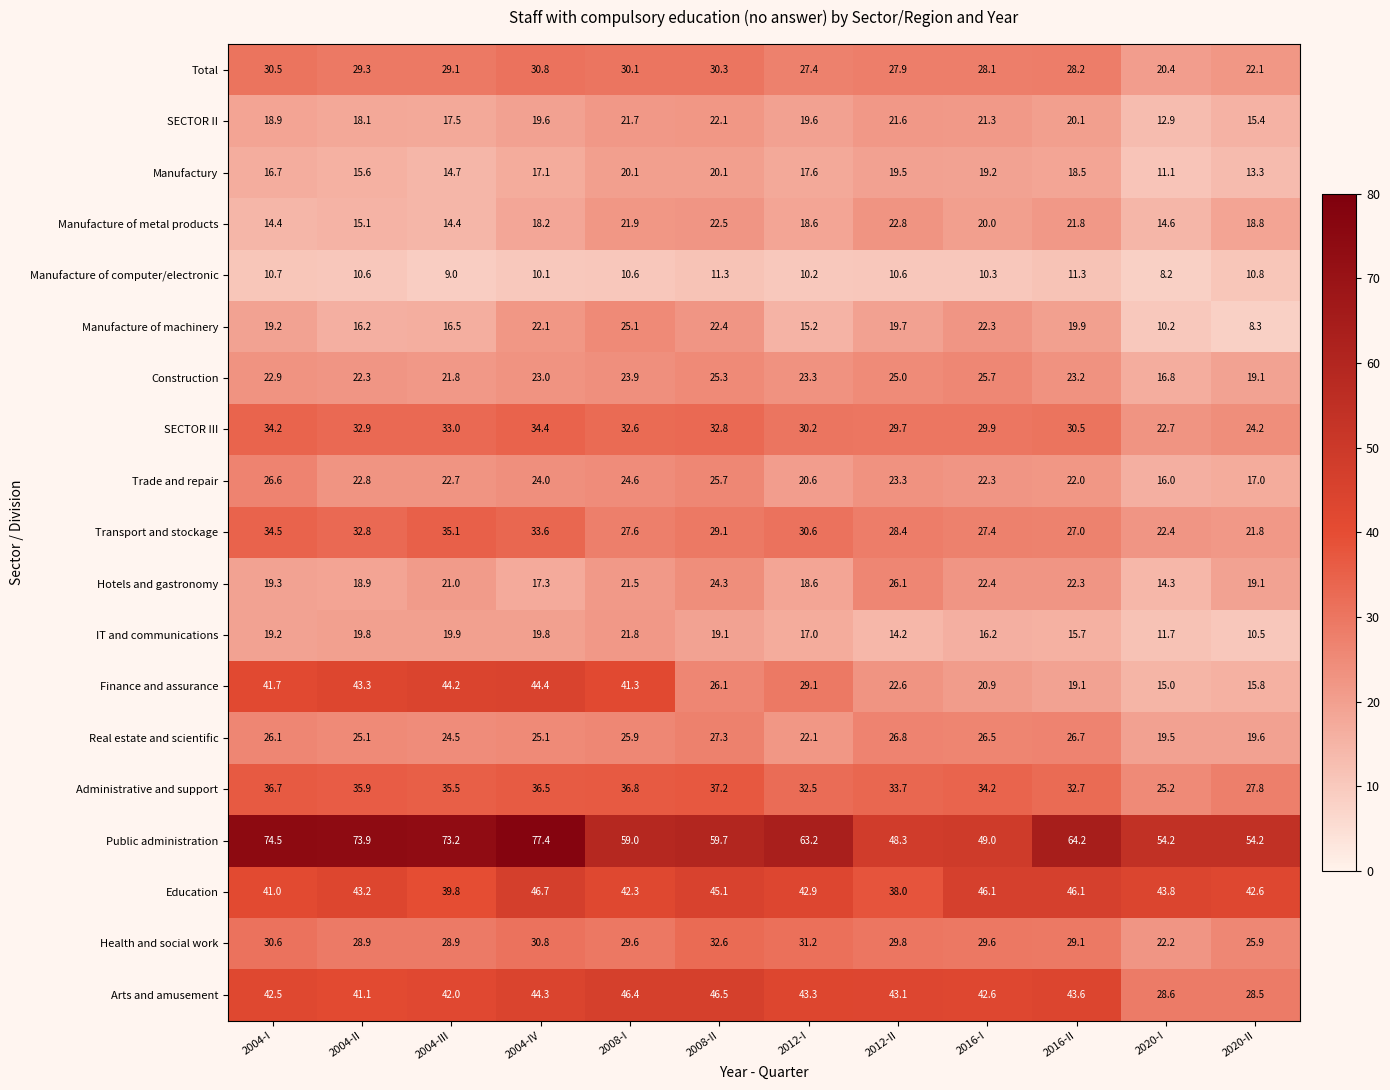

What is the spread (max minus min) of values at 2020-I?

46.0